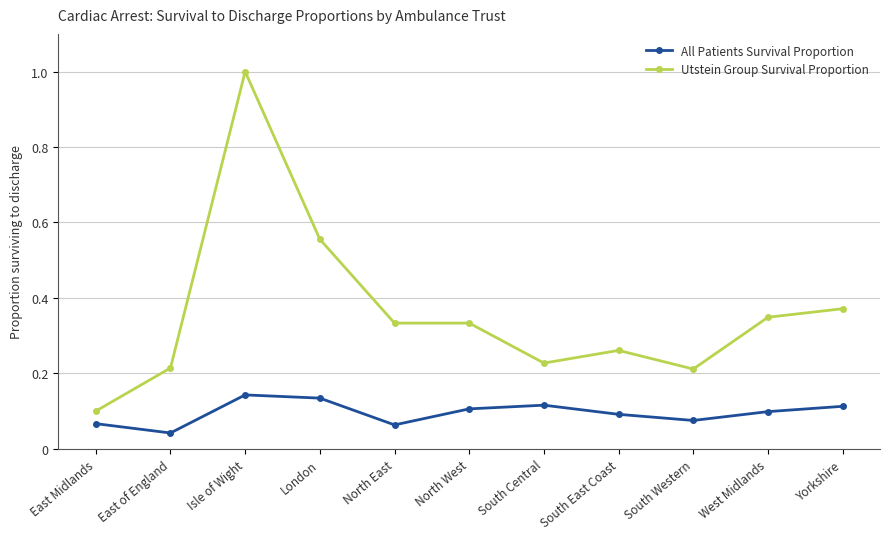

The value of Utstein Group Survival Proportion at London is 0.2. True or false?

False